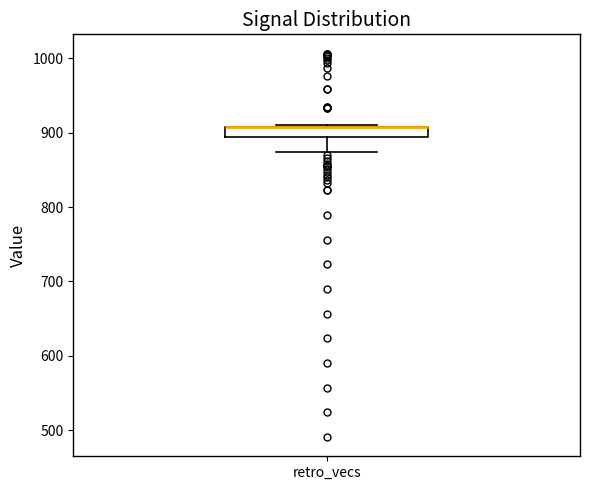

Where is the upper edge of the box for retro_vecs on the y-axis? The values are not printed on the chart, so give them approximately, as read against the axis.

910